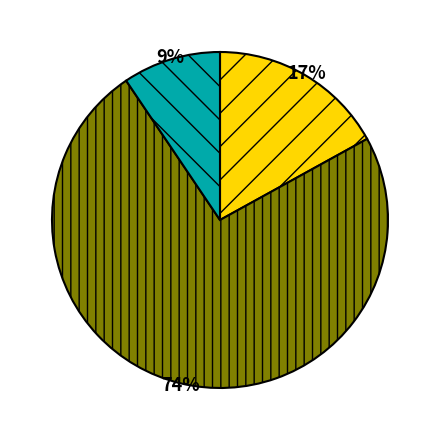

To the nearest percent, what is the average slice percentage?

33%